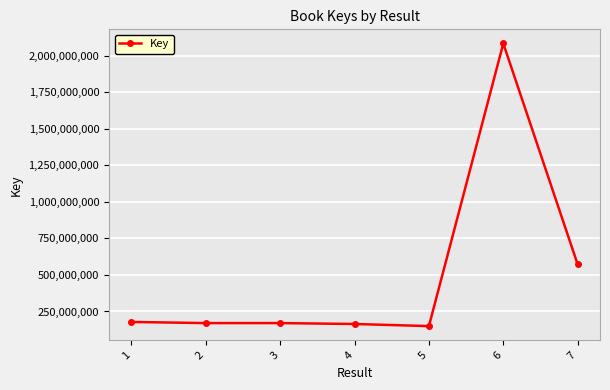

What is the sum of the values at 1 and 2?

349115715